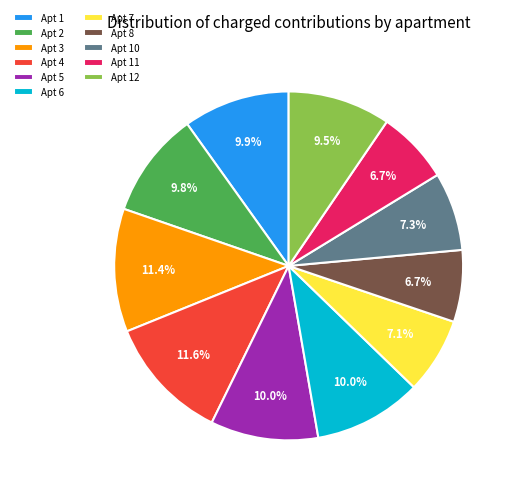

Is there a majority slice in this chart?

No